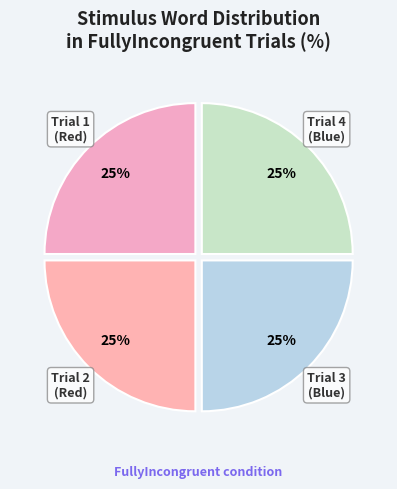

Rank the categories by value from lowest to highest.

Red, Red, Blue, Blue